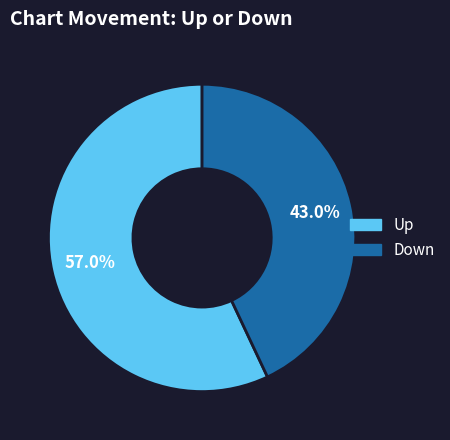

Count the number of slices in the pie.

2